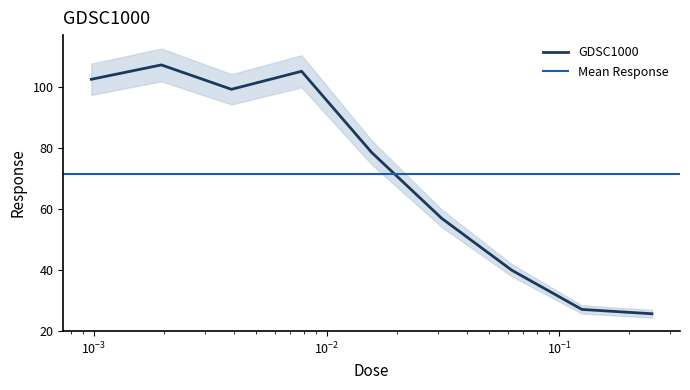

At which category does the chart reach its minimum across all series?

0.25